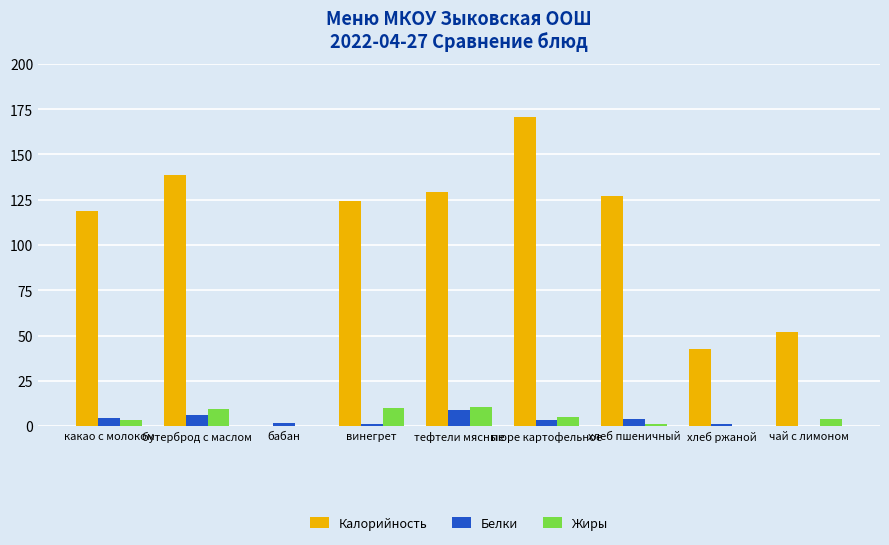

What is the highest value of the Жиры series?

10.3